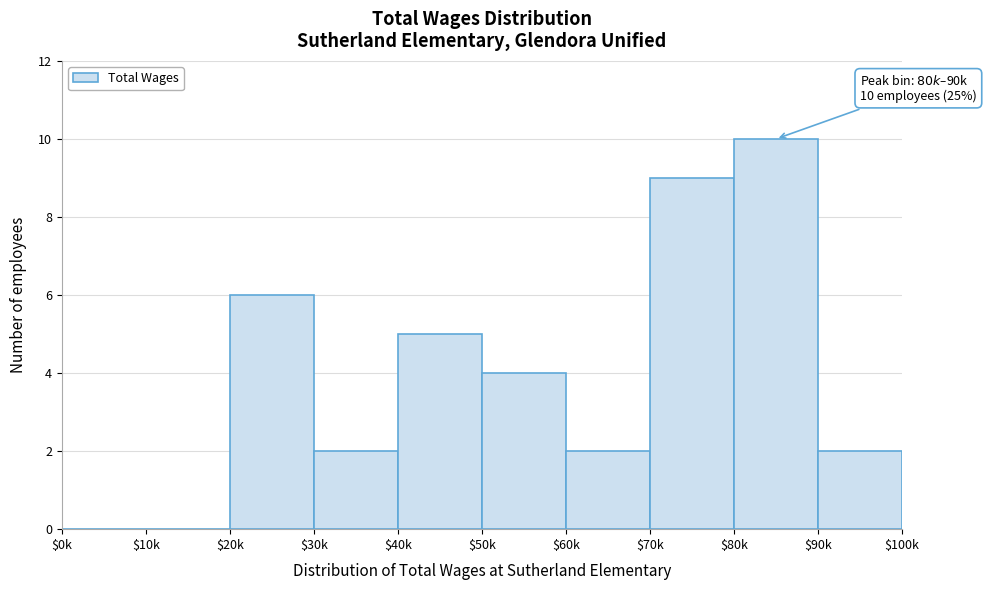

What is the greatest value displayed?

10